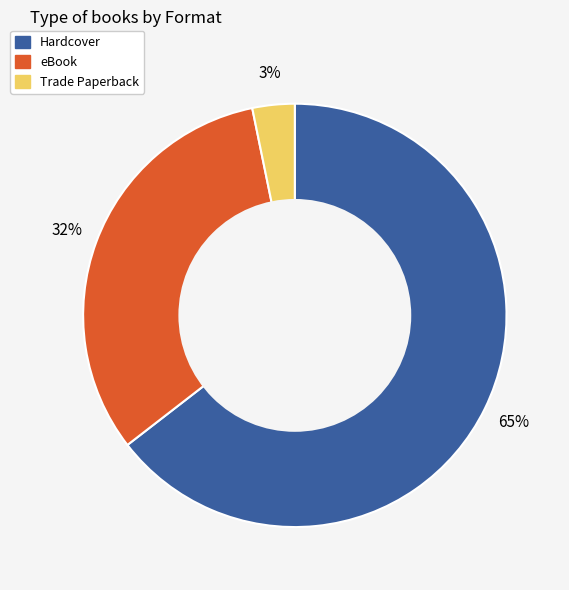

Which has a higher value, eBook or Hardcover?

Hardcover